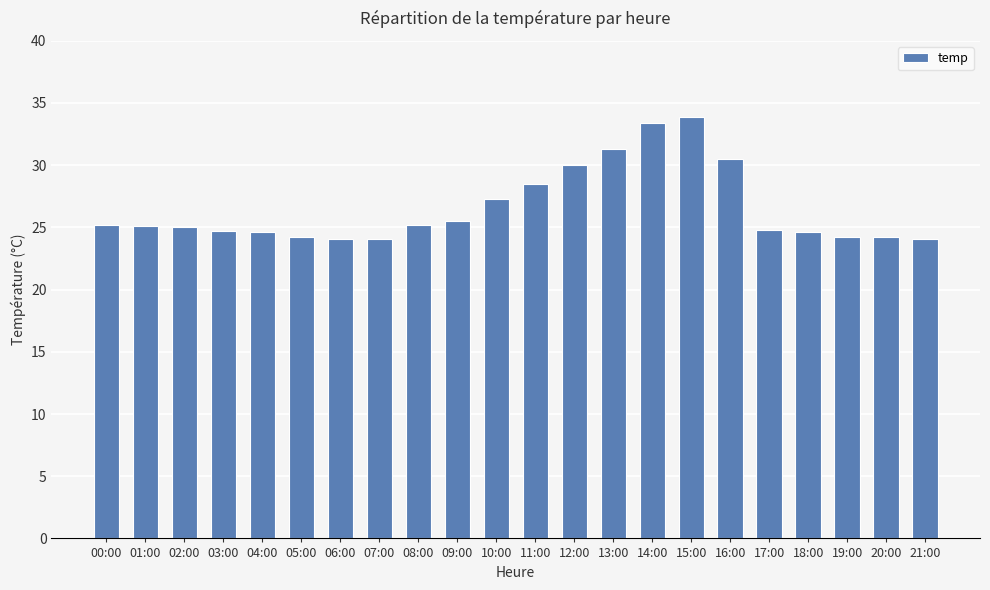

What is the label of the 9th bar from the left?

08:00